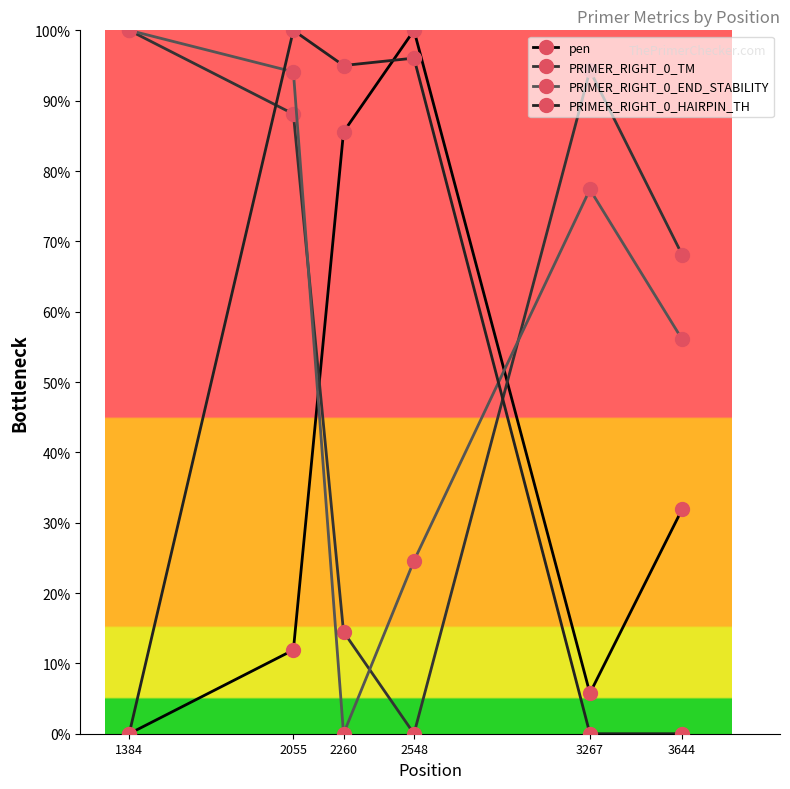

What is the greatest value displayed?

100.0